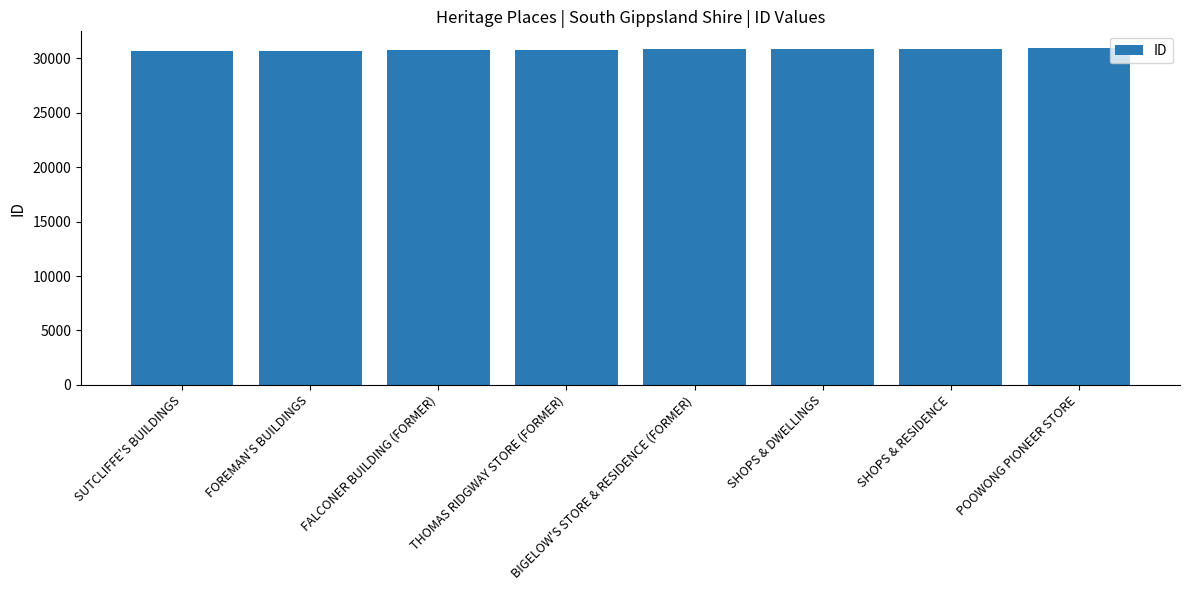

What value does the data have at SHOPS & RESIDENCE?

30896